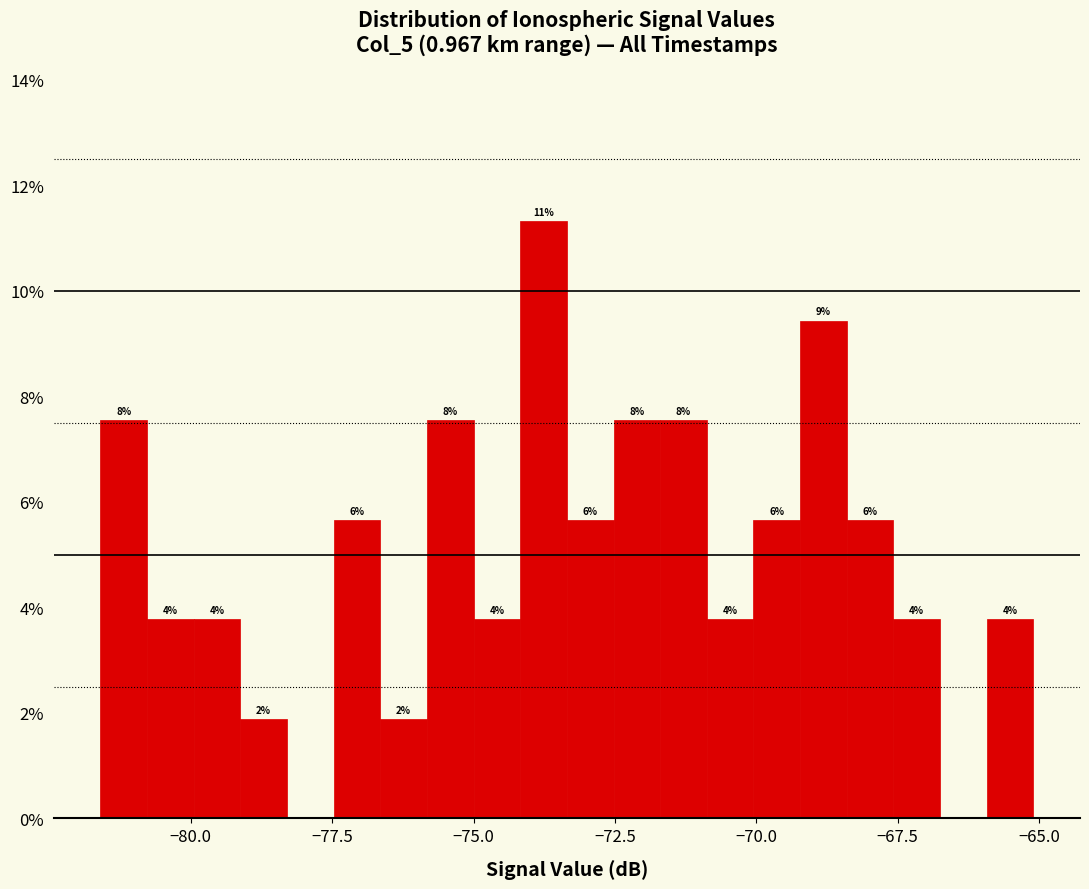

Read against the x-axis, roughly where is the centre of the tallest bar?

-74.0